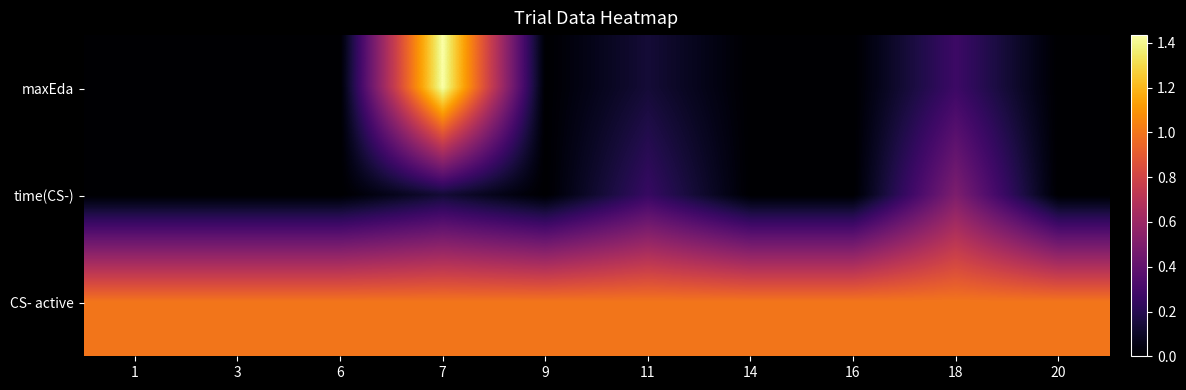

Count the number of data series in this chart.

3